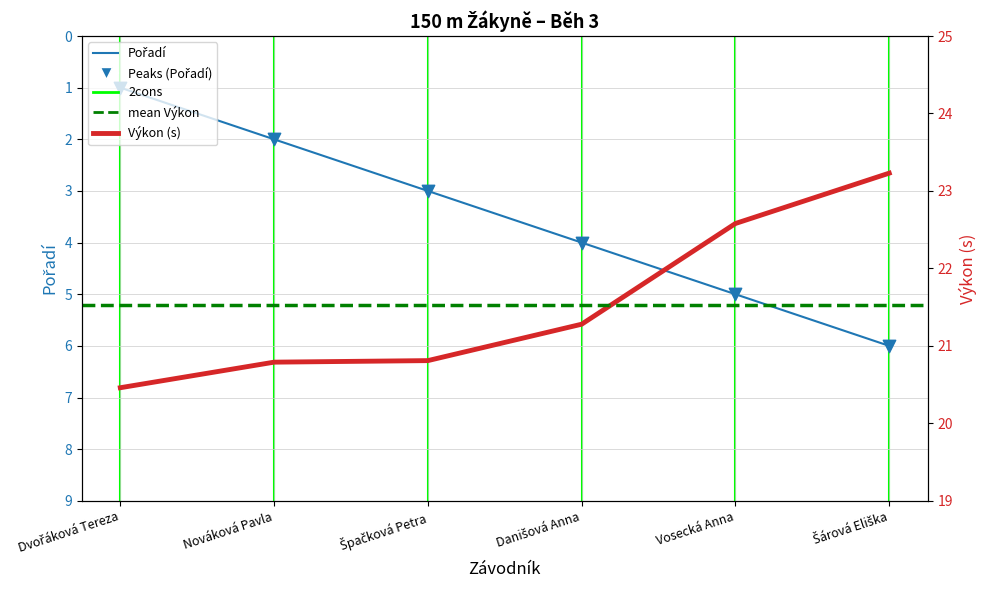

Which series has the largest Y range (max minus min)?

Pořadí